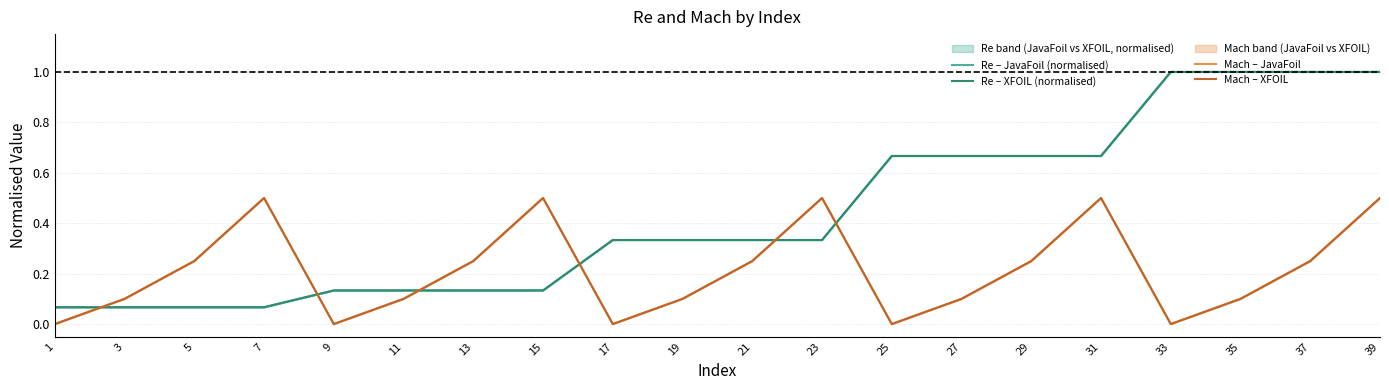

What value does the Re – JavaFoil (normalised) series have at 35?

1.0